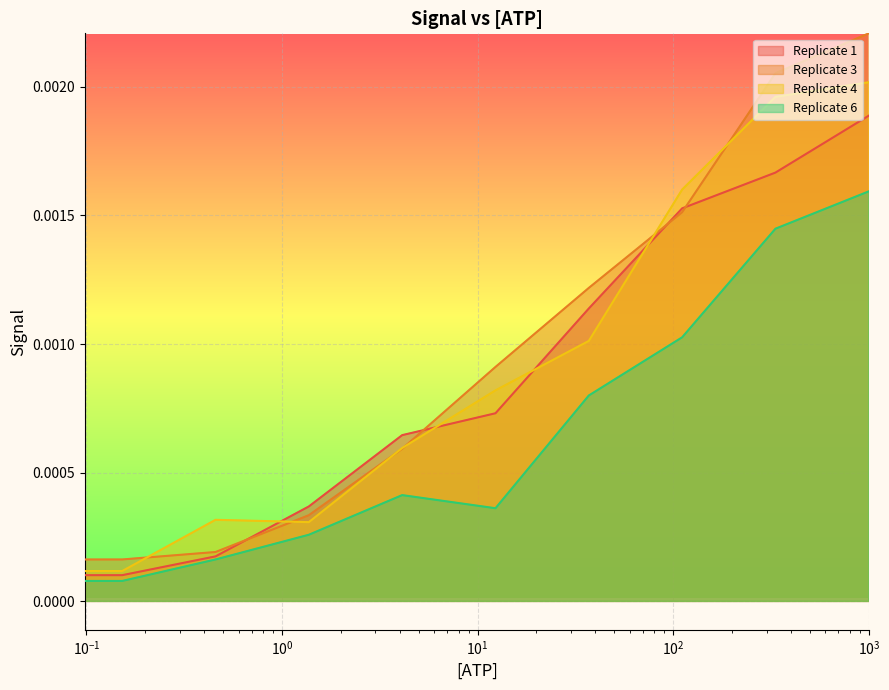

After their last crossing, which series has the higher values: 3 or 4?

3